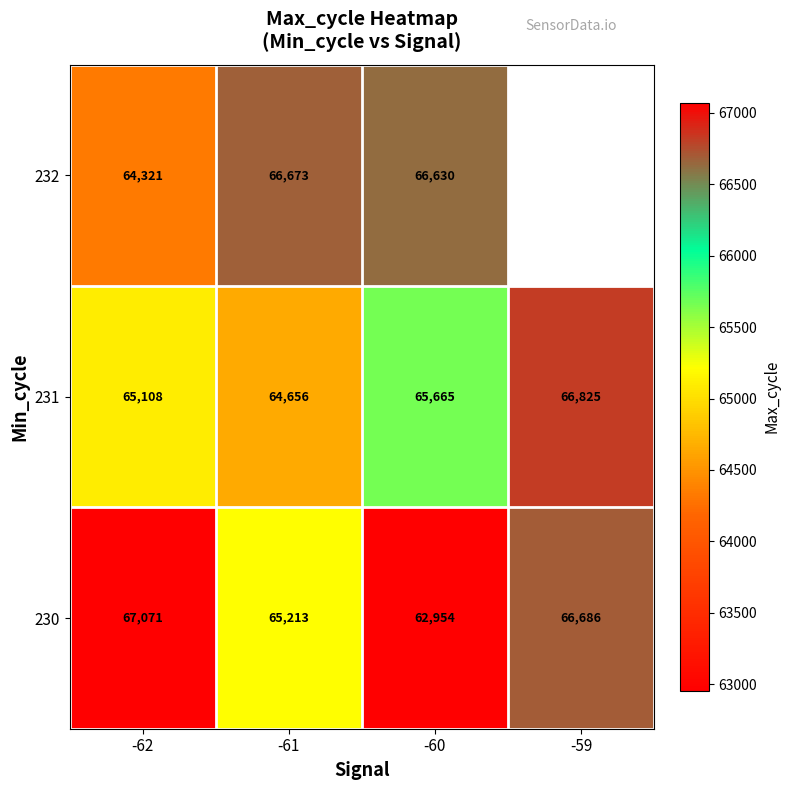

Count the number of data series in this chart.

3